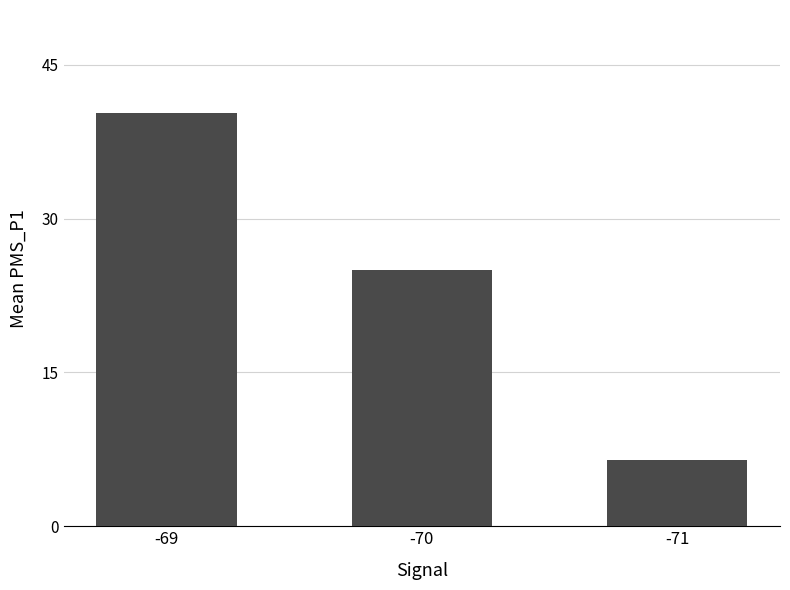

Reading left to right, extract all data points from this chart.

40.3	25.0	6.5